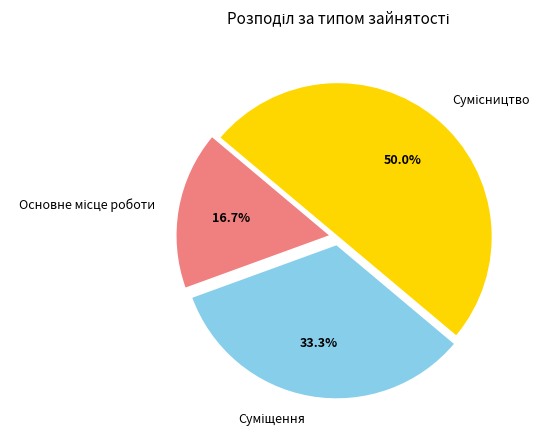

Which slice is the smallest?

Основне місце роботи